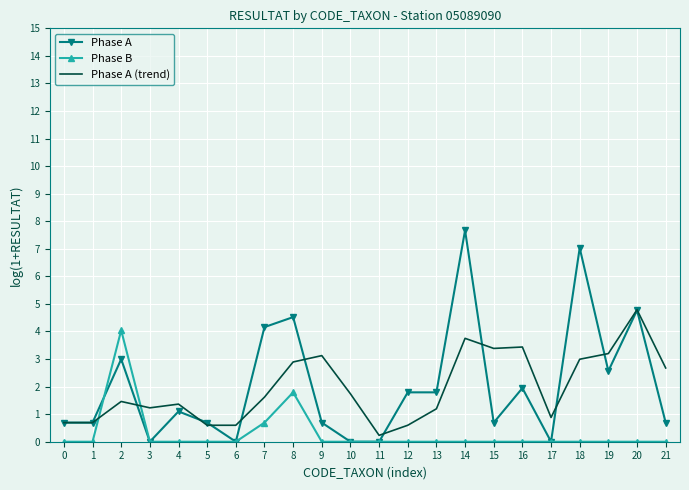

Is the value of Phase B at 13 greater than the value of Phase A (trend) at 1?

No